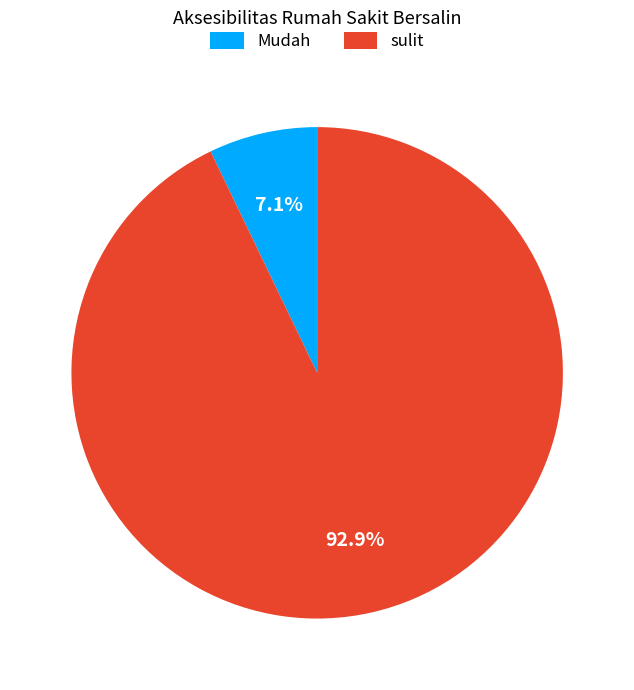

Do Mudah and sulit together represent more than half of the pie?

Yes